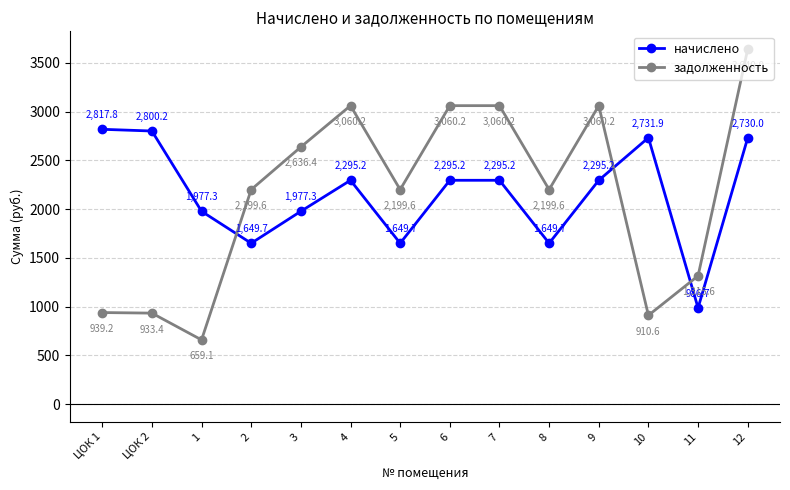

Between 3 and 7, which series saw the biggest shift?

задолженность